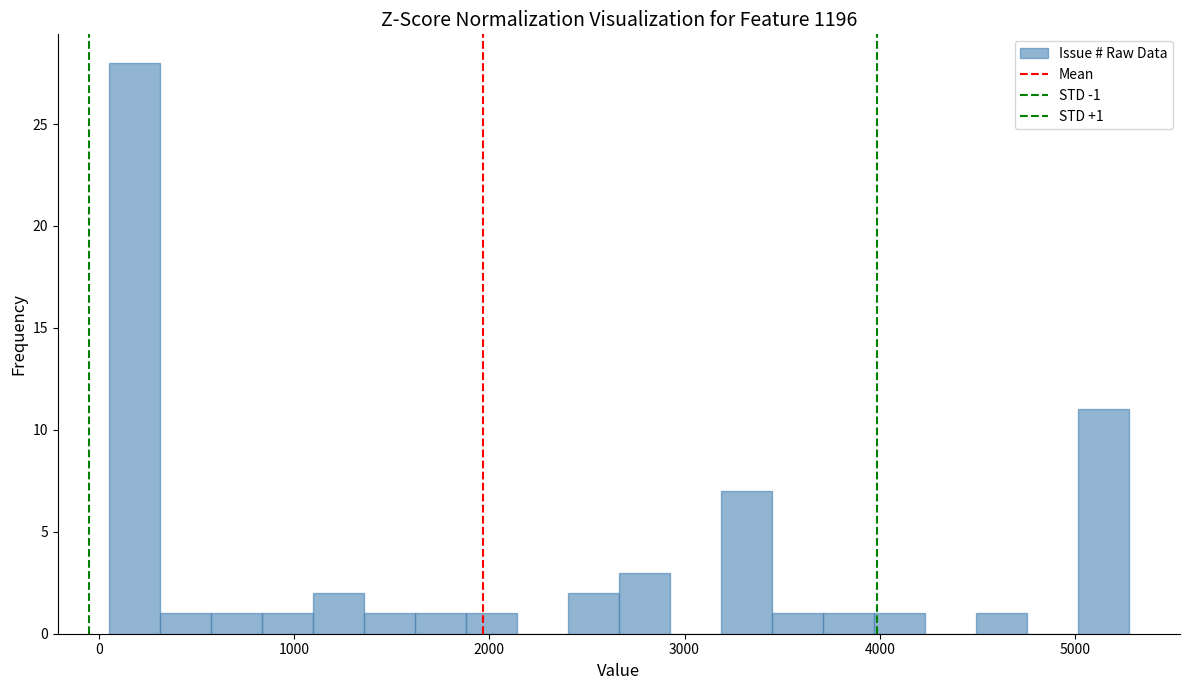

Around what value on the x-axis is the tallest bar? Give the approximate position of its centre, as read against the axis.

200